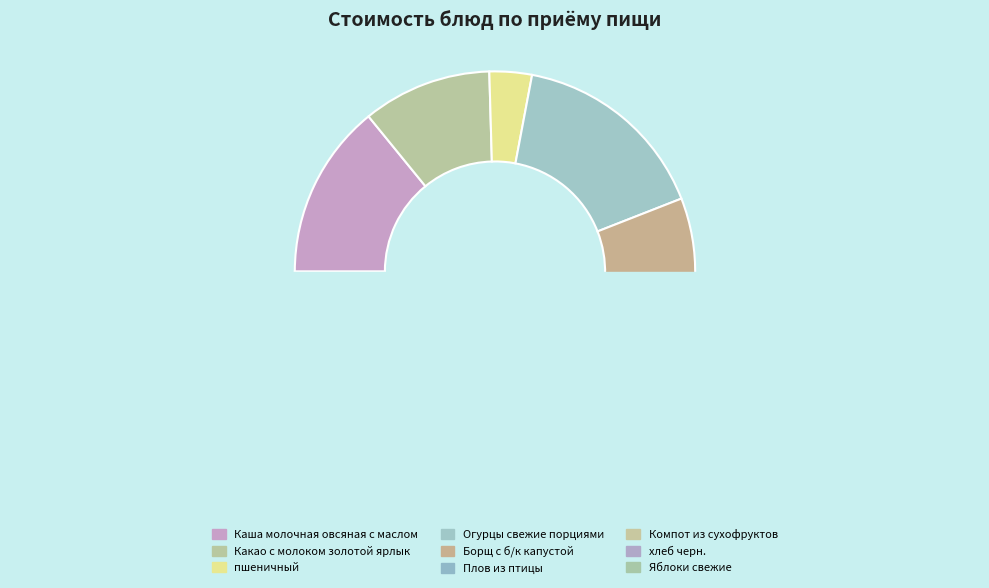

To the nearest percent, what percentage of the pie is Плов из птицы?

29%